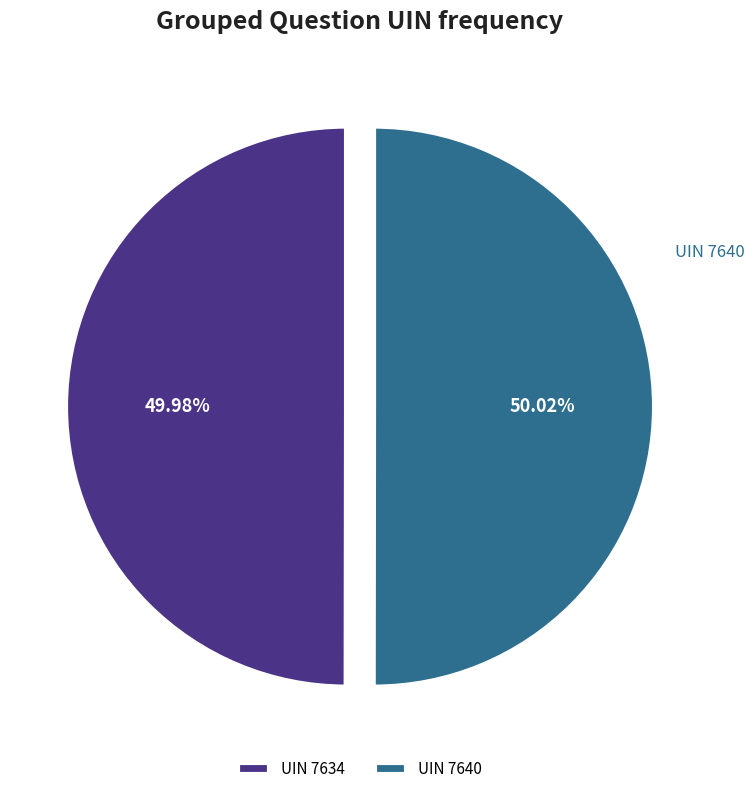

Does any single category account for the majority?

Yes